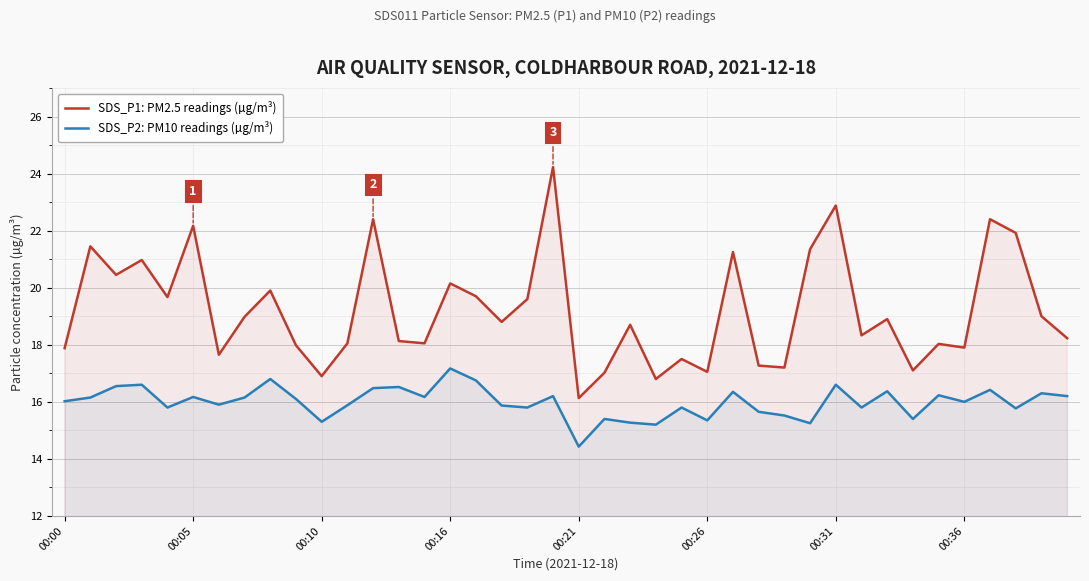

Which series has the largest total across all categories?

SDS_P1: PM2.5 readings (µg/m³)